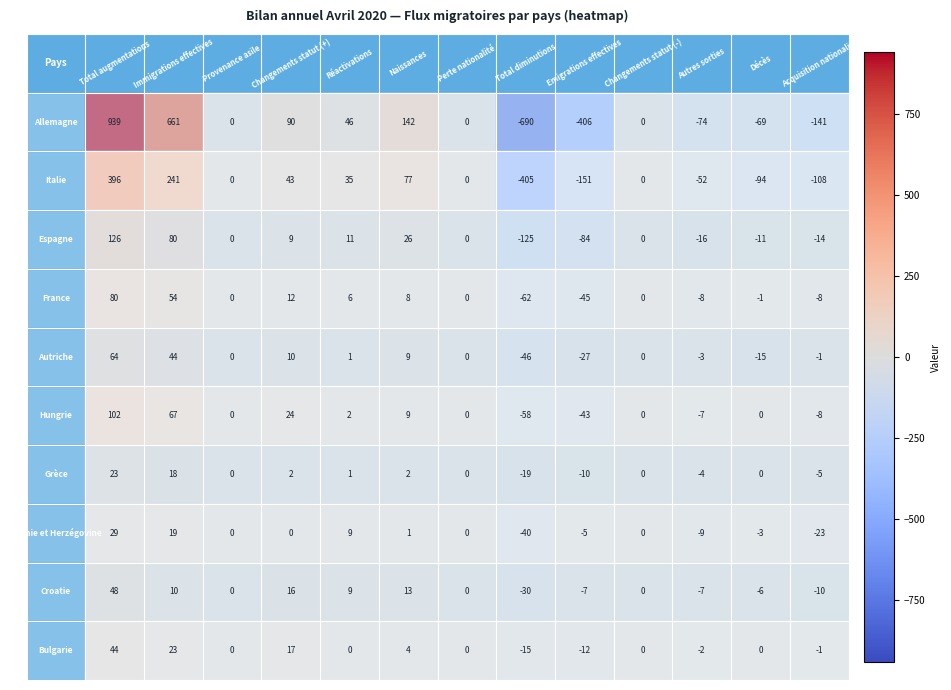

What is the spread (max minus min) of values at Naissances?

141